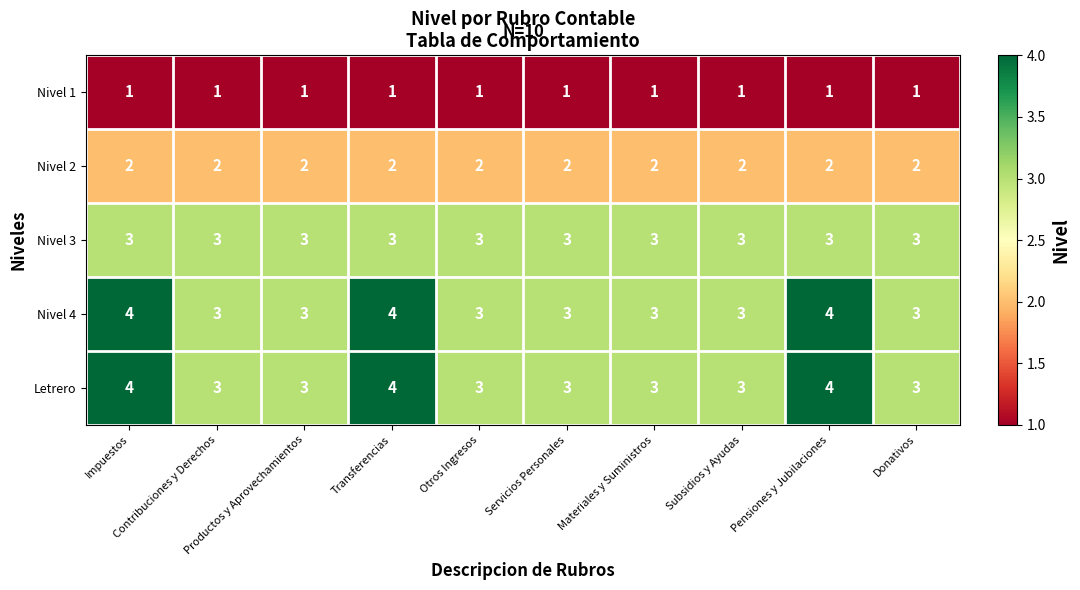

What is the sum of all Nivel 2 values?

20